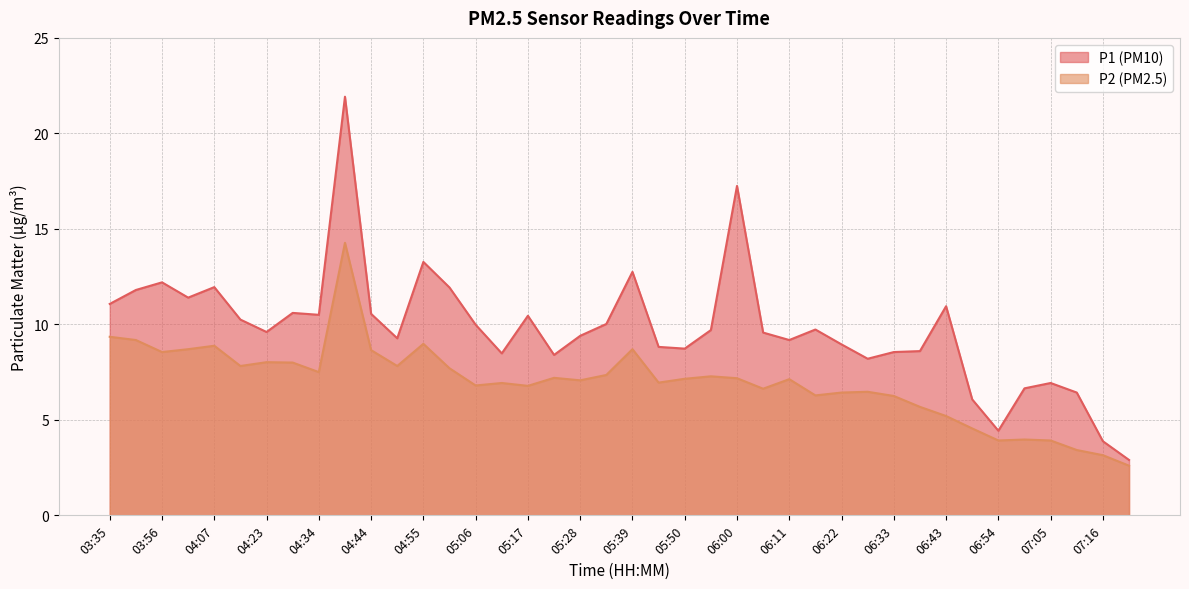

How many interior local peaks does the P1 series have?

11